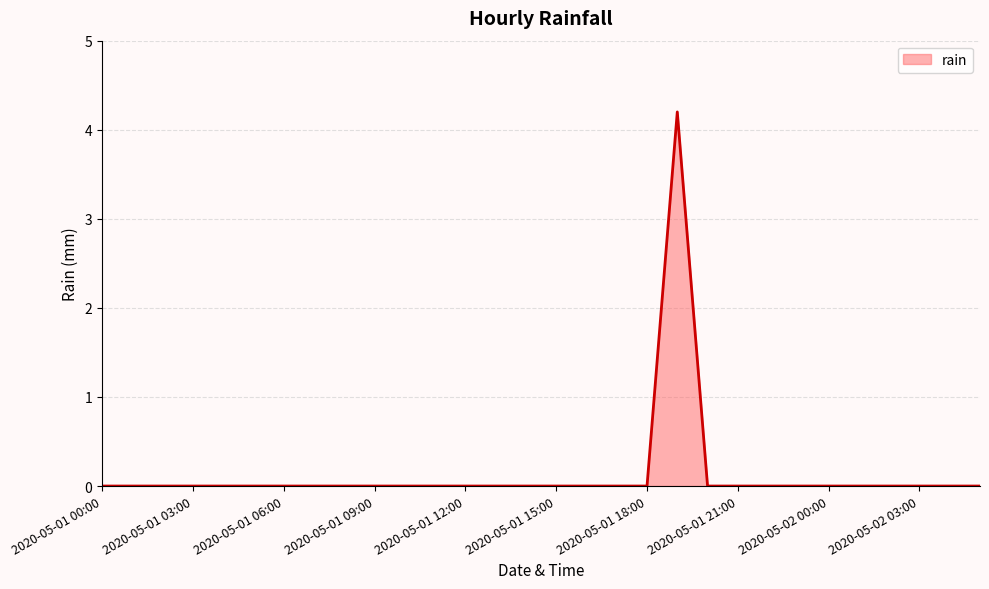

What is the difference between the maximum and minimum values?

4.2